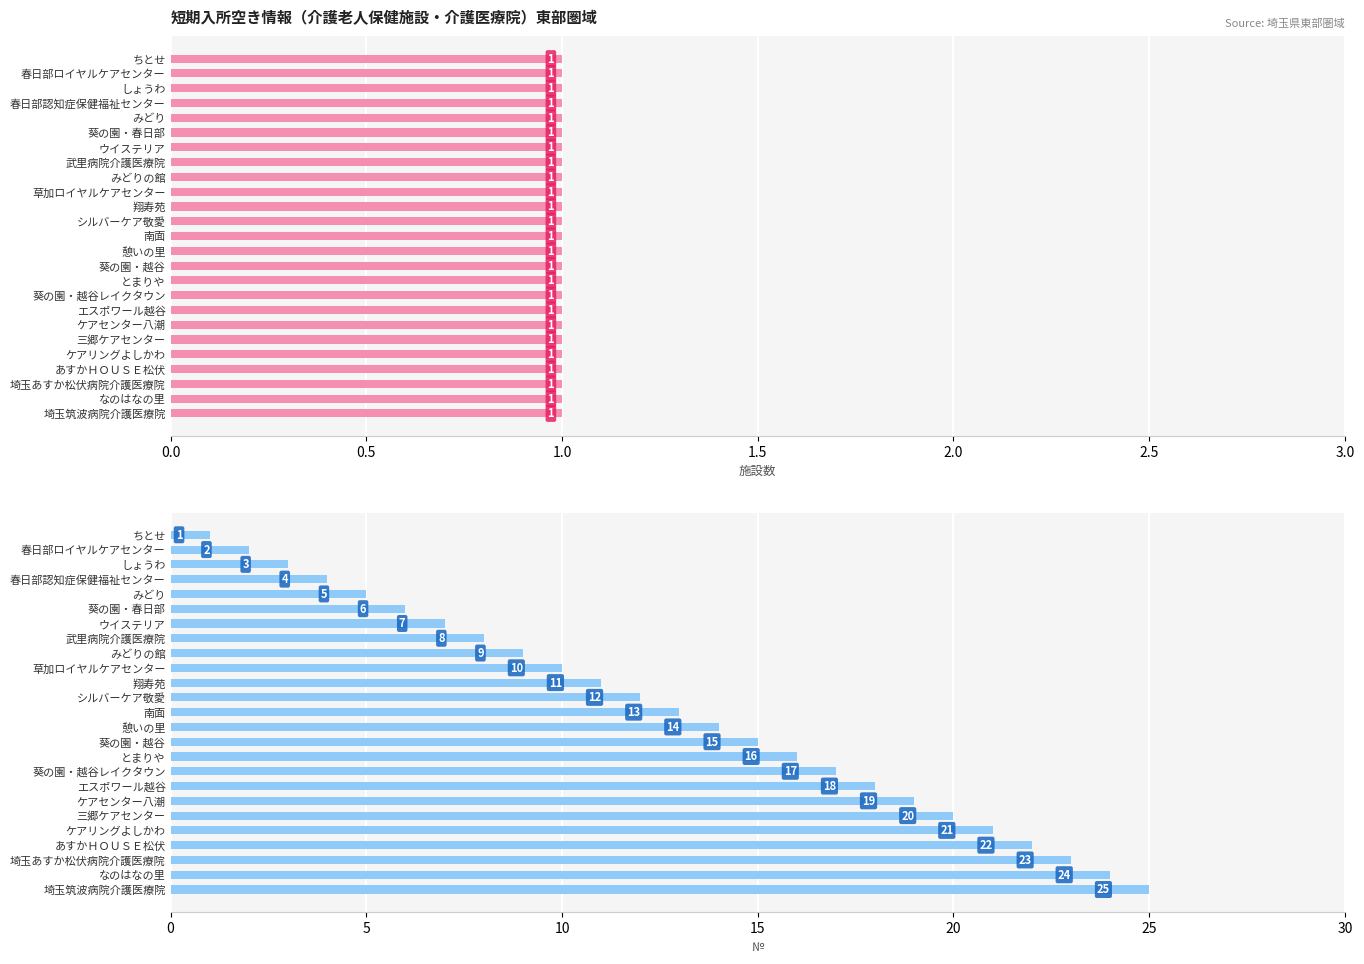

What is the difference between the second highest and second lowest values in the № series?

22.0